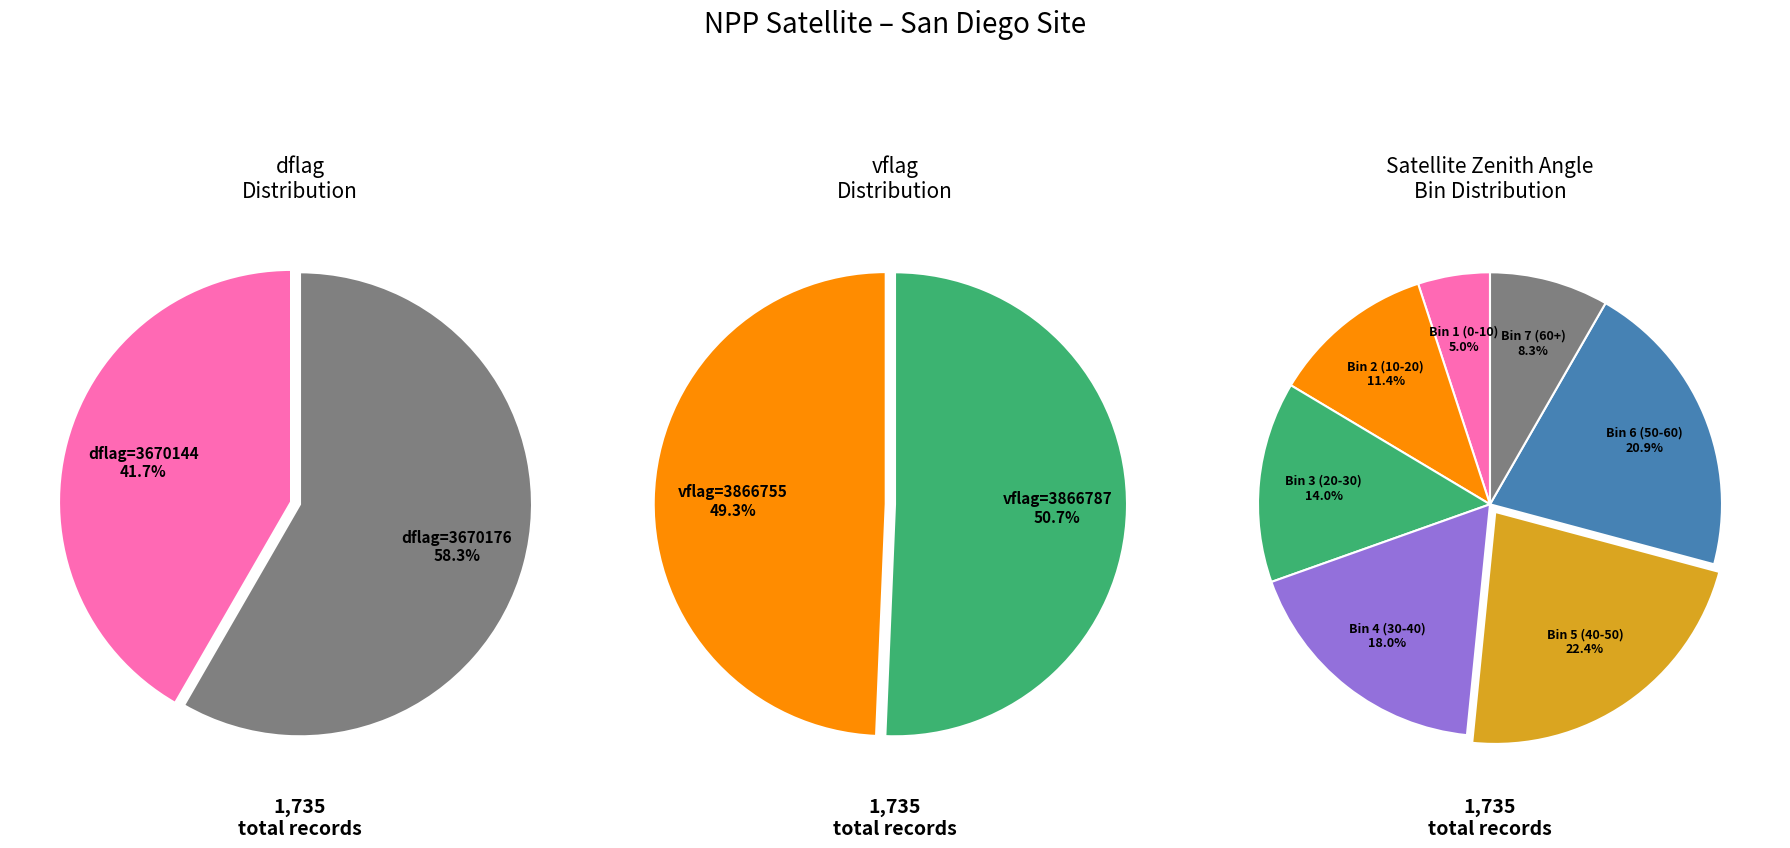

The 10 slice represents 1% of the pie. True or false?

False